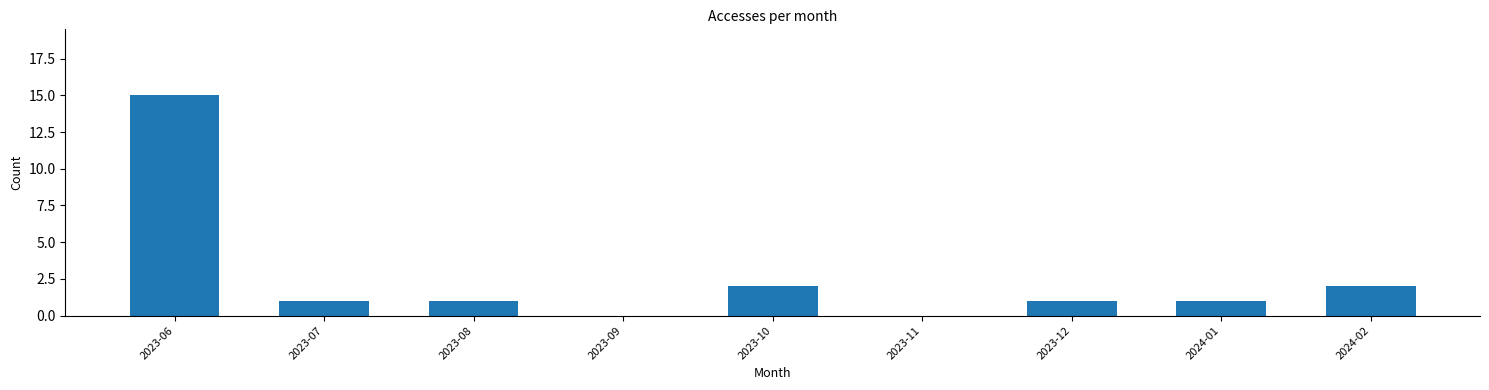

At which category does the chart reach its peak across all series?

2023-06